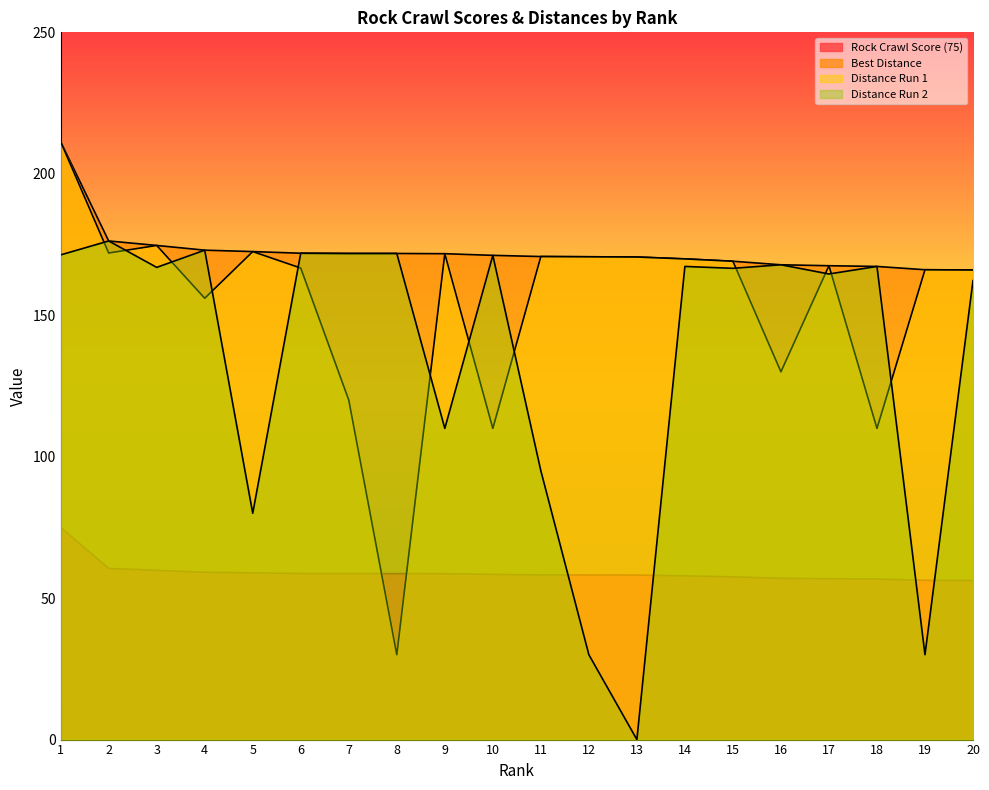

Where is Rock Crawl Score (75) nearest to the value 65?

2